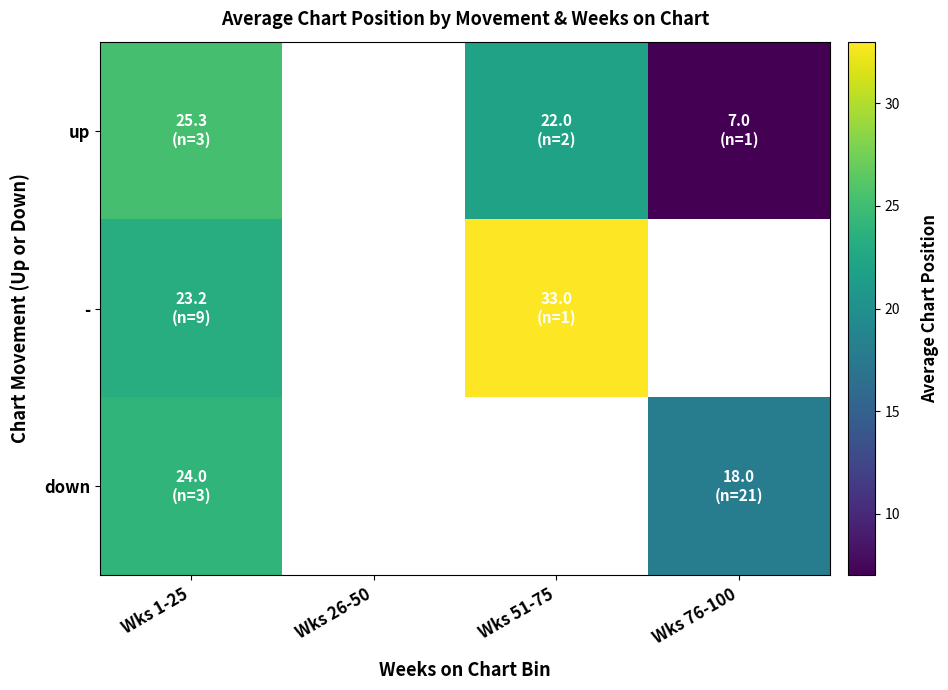

What is the minimum value shown in the chart?

7.0